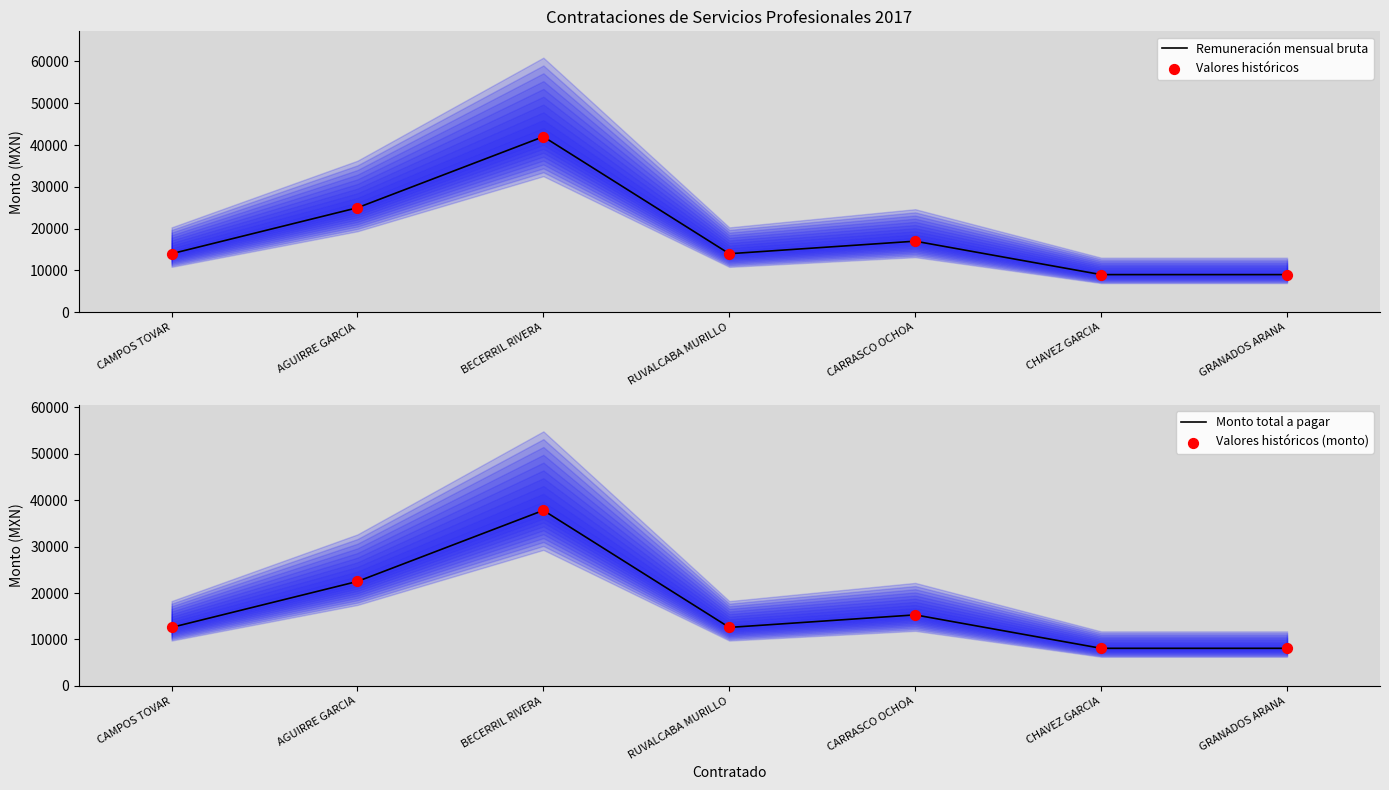

What are all the series names shown in the legend?

Remuneración mensual bruta, Valores históricos, Monto total a pagar, Valores históricos (monto)